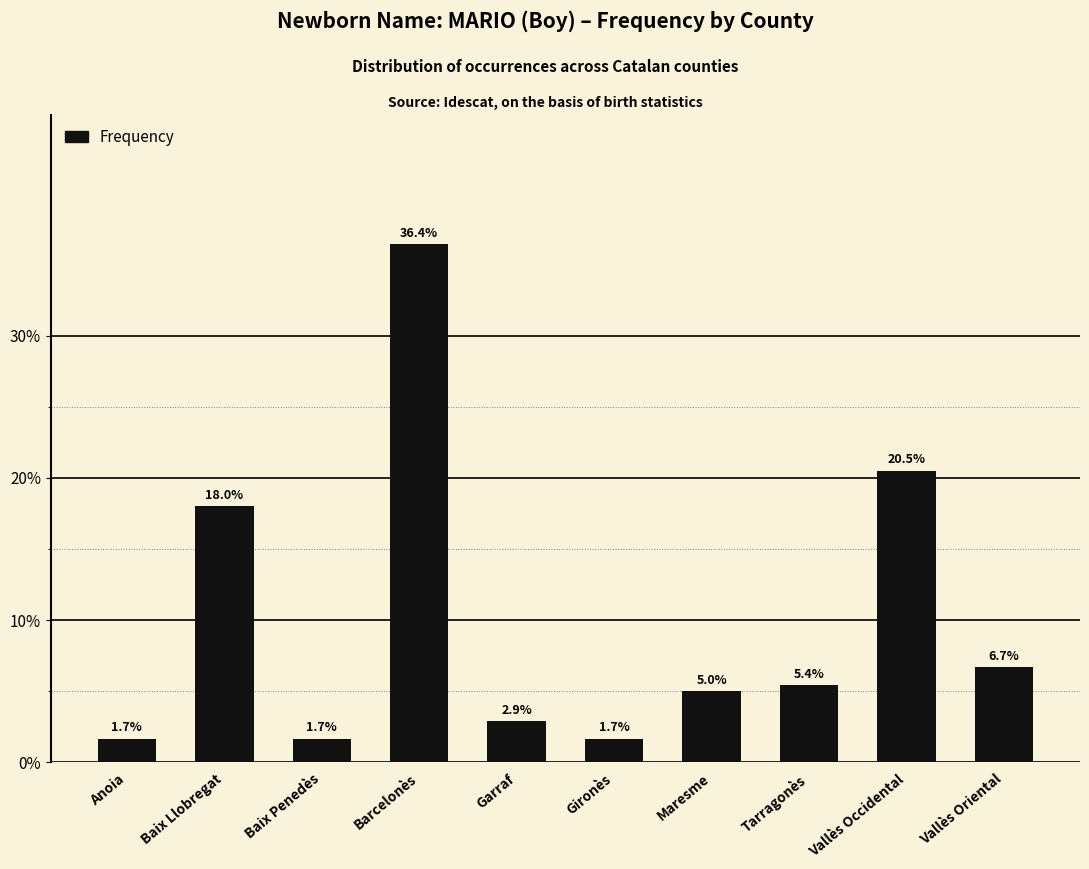

Which has a higher value, Vallès Occidental or Baix Penedès?

Vallès Occidental